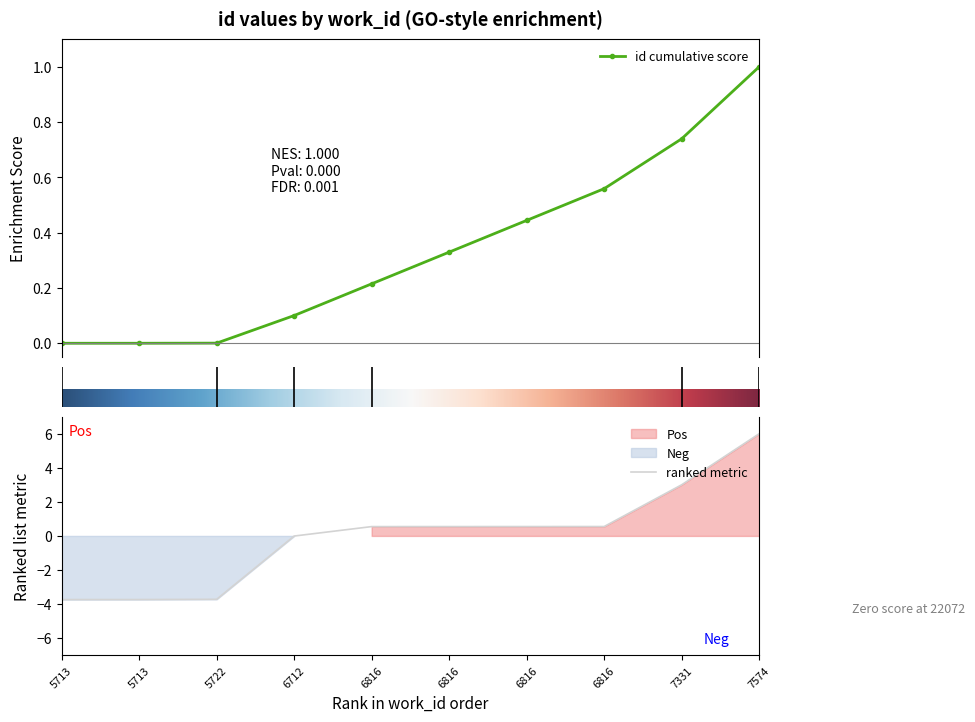

True or false: the data shows -3.7 at 5713.

True